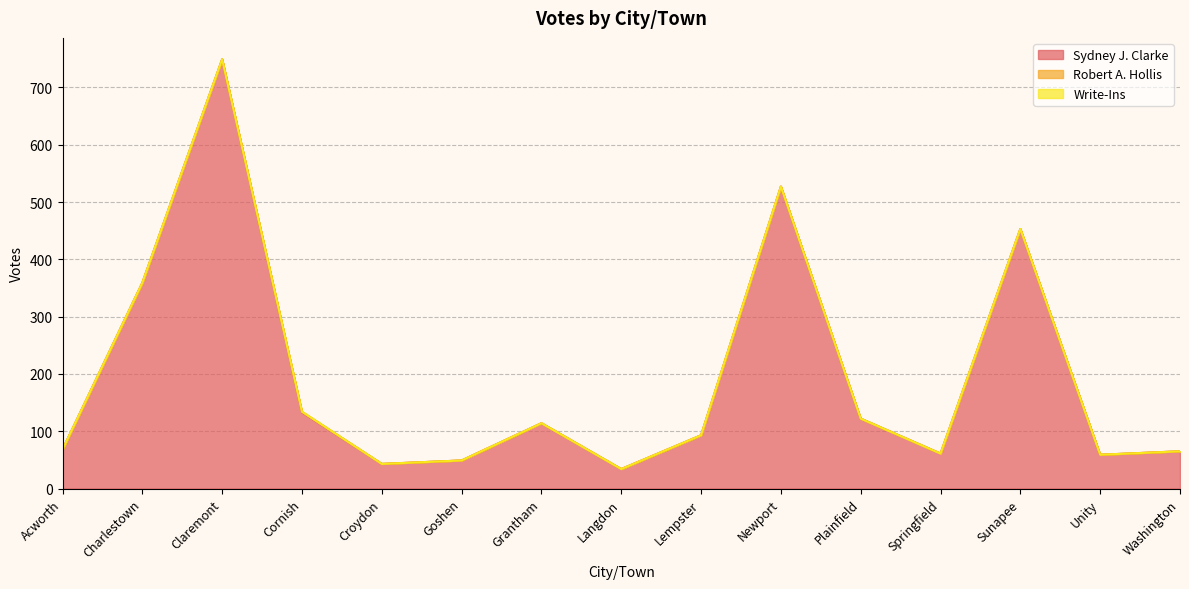

Which series has the largest range (max minus min)?

Sydney J. Clarke